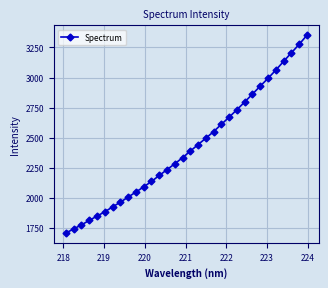

What is the average value?

2421.0